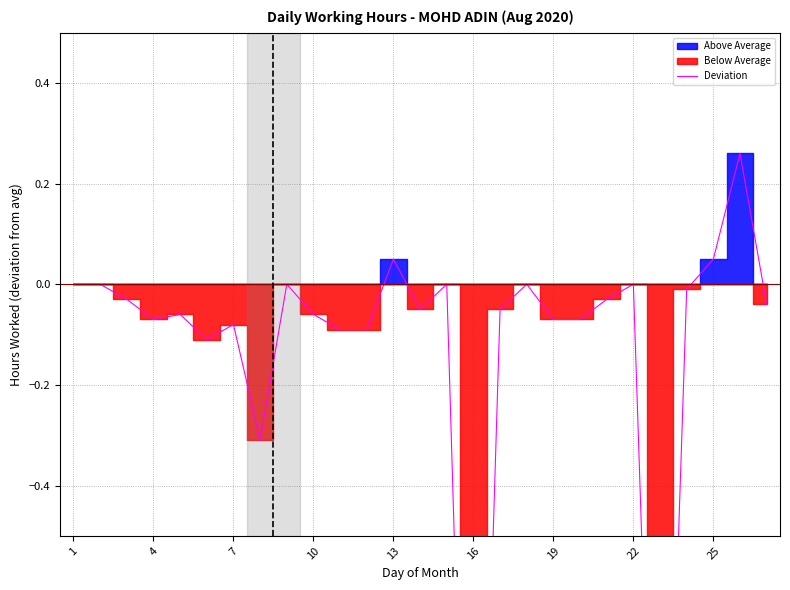

How many points are lower than both their immediate neighbors (excluding endpoints)?

6